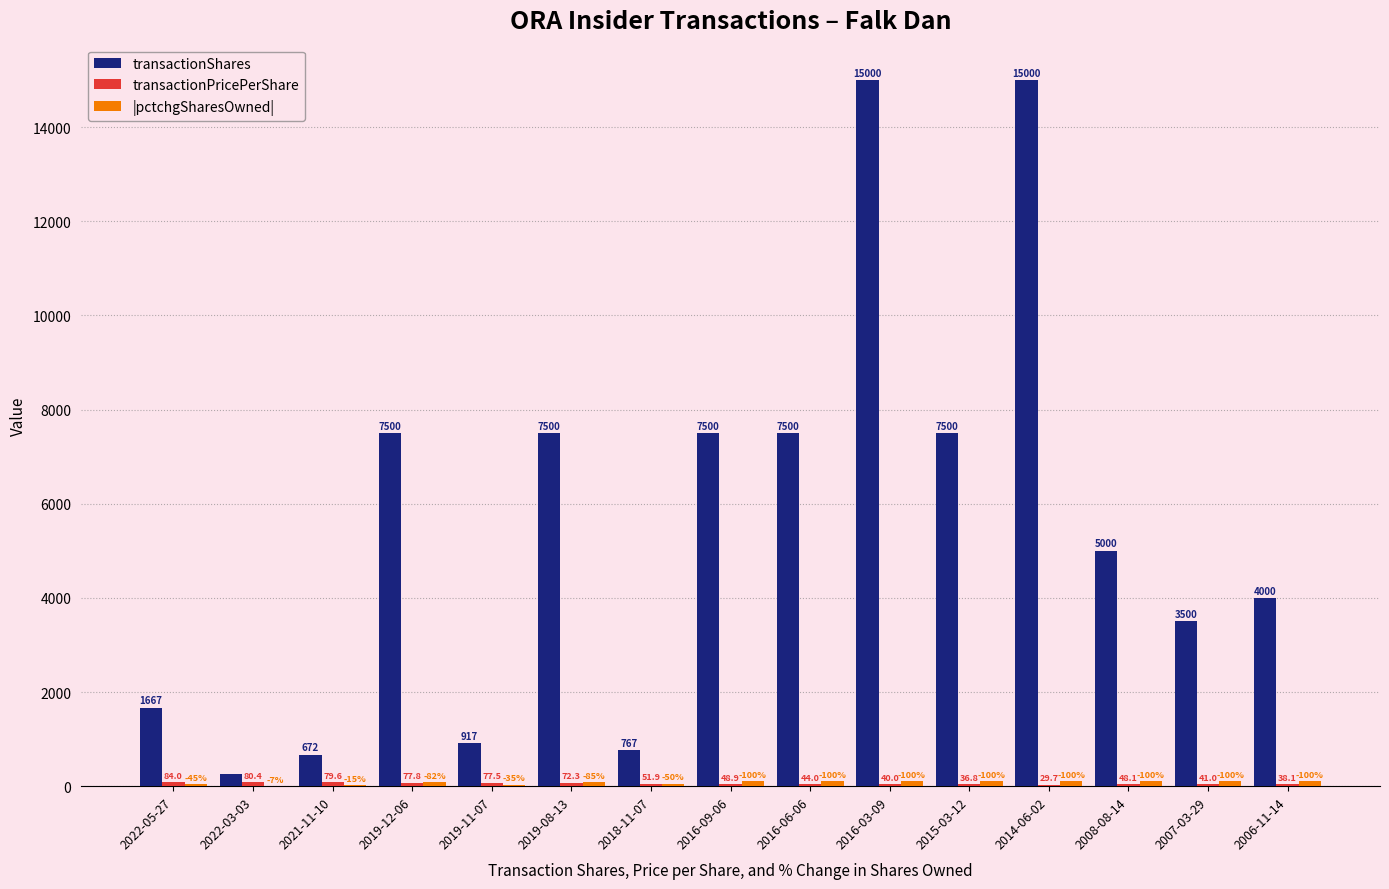

Are the bars horizontal?

No